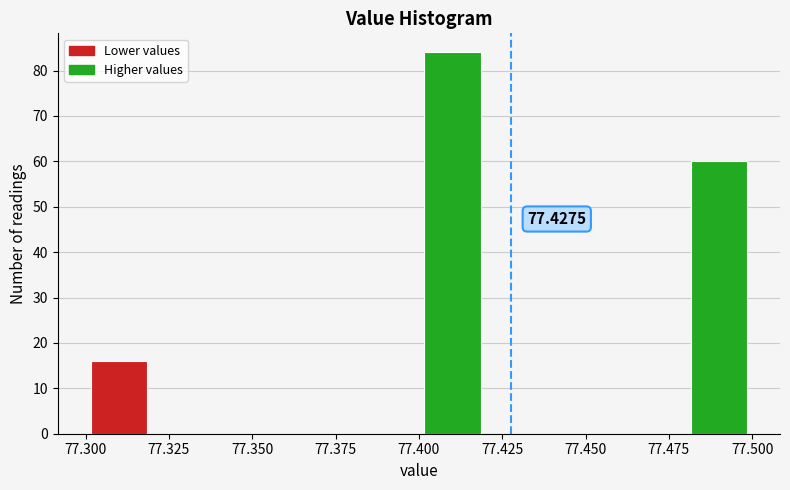

Which range on the x-axis has the tallest bar?

77.40 to 77.42